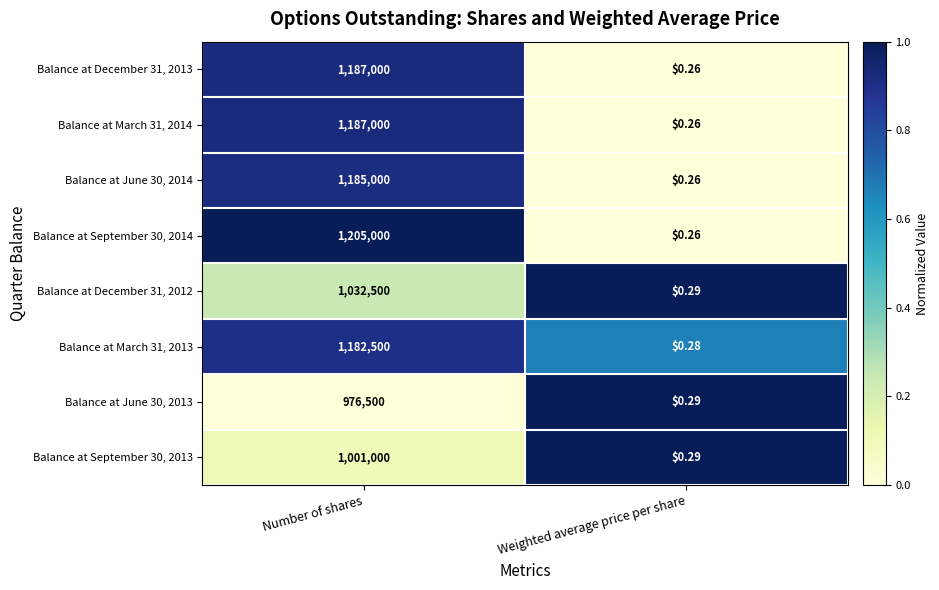

At how many categories does at least one series exceed 0?

2